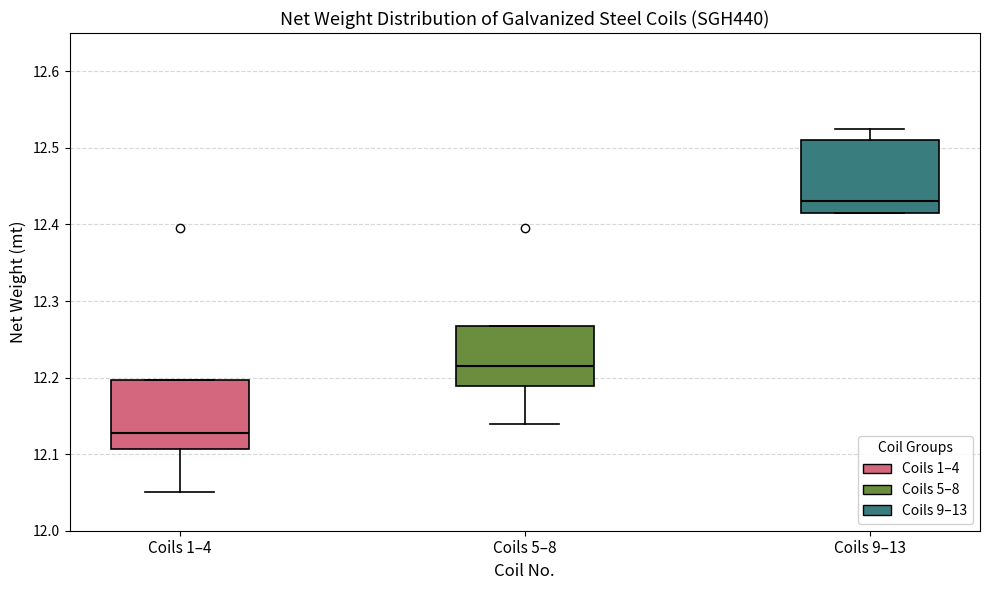

Reading left to right, read every box against the y-axis: the position of its median line, the range the box covers, and the ends of its whiskers. The values are not printed on the chart, so give them approximately, as read against the axis.

Coils 1–4: median 12.13, box 12.11 to 12.20, whiskers 12.05 to 12.20
Coils 5–8: median 12.22, box 12.19 to 12.27, whiskers 12.14 to 12.27
Coils 9–13: median 12.43, box 12.42 to 12.51, whiskers 12.42 to 12.53